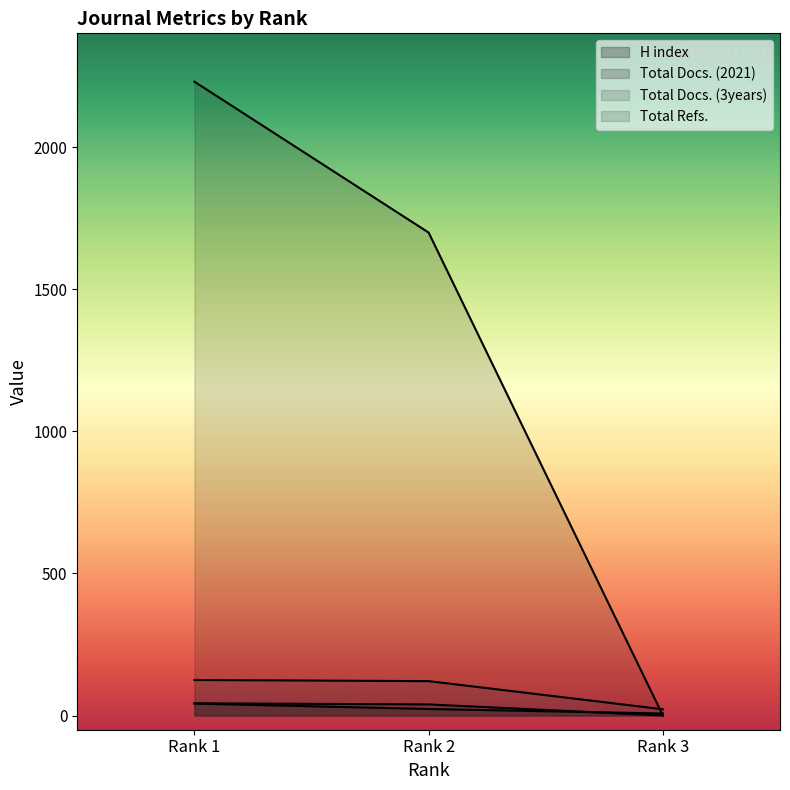

How many data points does each series have?

3